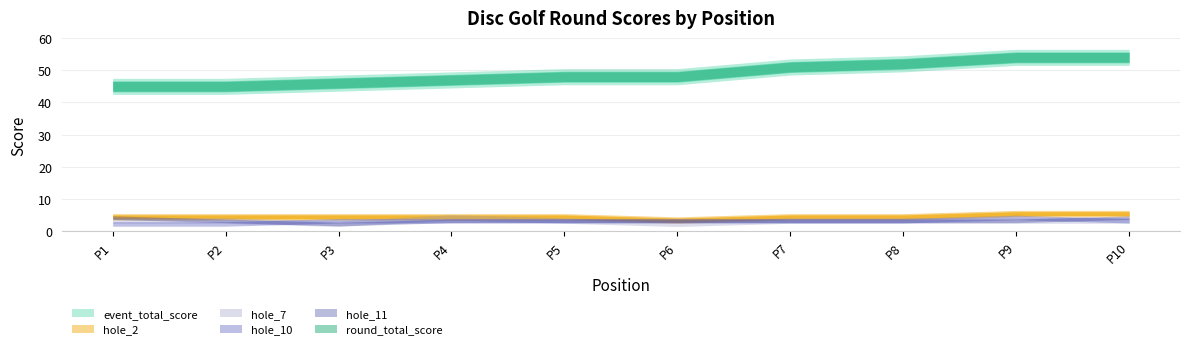

Reading left to right, extract all data points from this chart.

event_total_score: 45	45	46	47	48	48	51	52	54	54
round_total_score: 45	45	46	47	48	48	51	52	54	54
hole_2: 4	4	4	4	4	3	4	4	5	5
hole_7: 3	3	2	4	3	2	3	3	3	3
hole_10: 2	2	3	3	3	3	3	3	4	3
hole_11: 4	3	2	3	3	3	3	3	3	4